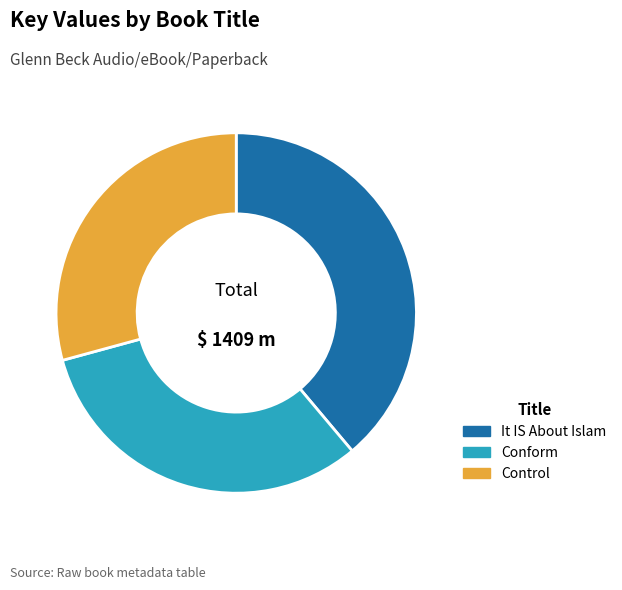

How many segments does this pie chart have?

3